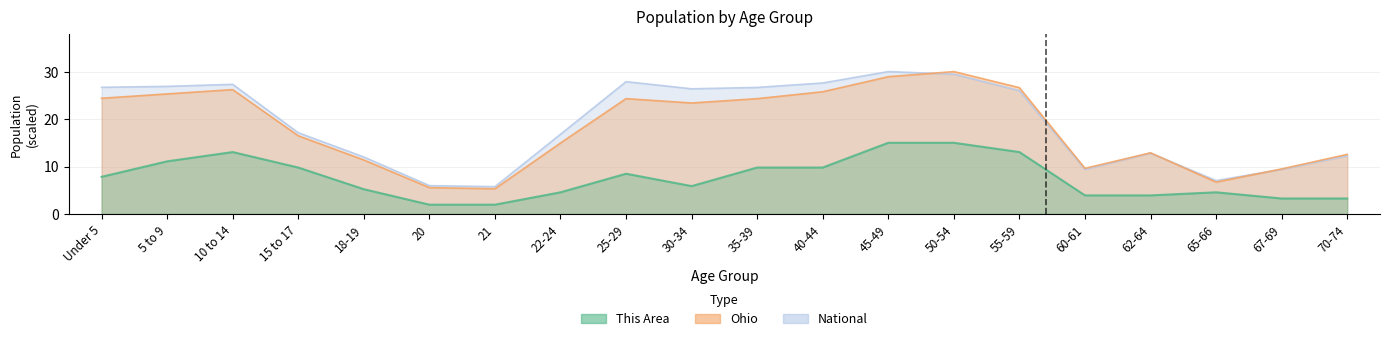

True or false: Ohio and This Area cross at least once.

False